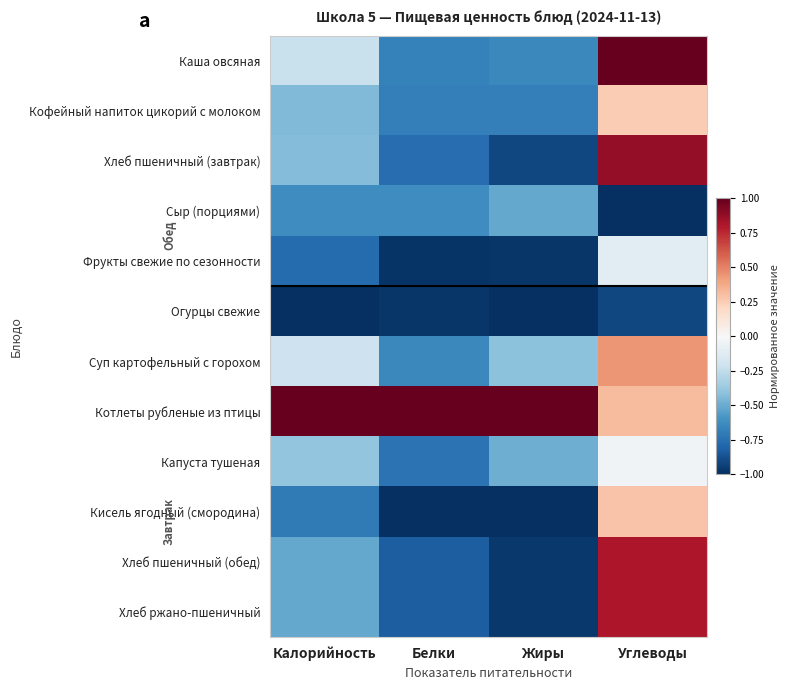

List the series in order of their peak value, highest first.

Каша овсяная, Котлеты рубленые из птицы, Хлеб пшеничный (завтрак), Хлеб пшеничный (обед), Хлеб ржано-пшеничный, Суп картофельный с горохом, Кисель ягодный (смородина), Кофейный напиток цикорий с молоком, Капуста тушеная, Фрукты свежие по сезонности, Сыр (порциями), Огурцы свежие